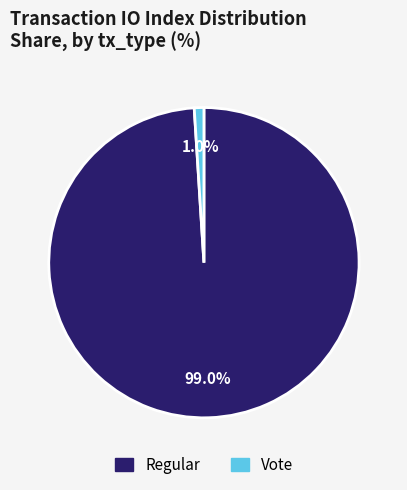

Between Regular and Vote, which is larger?

Regular